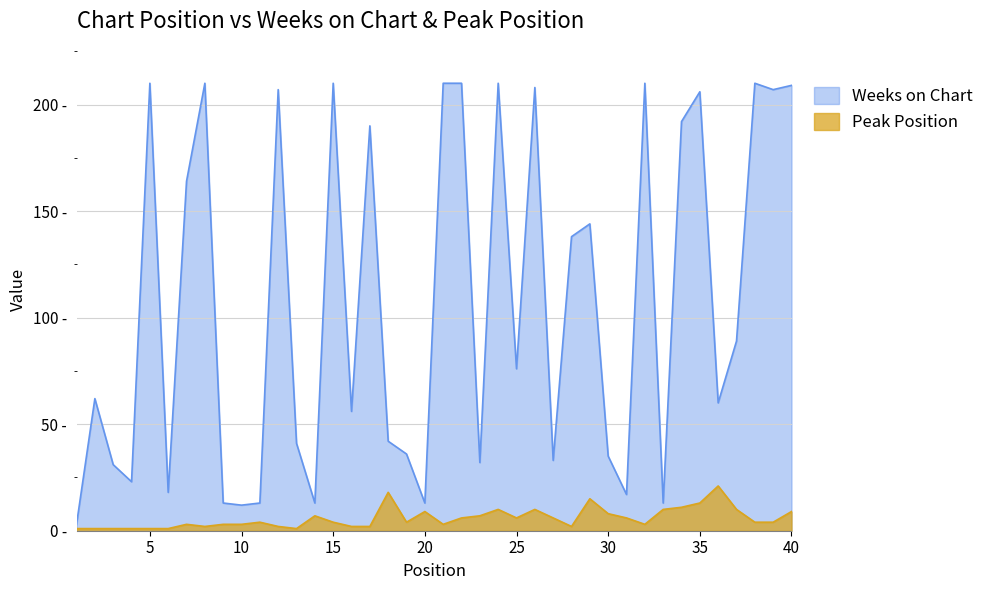

Which series has the largest total across all categories?

Weeks on Chart